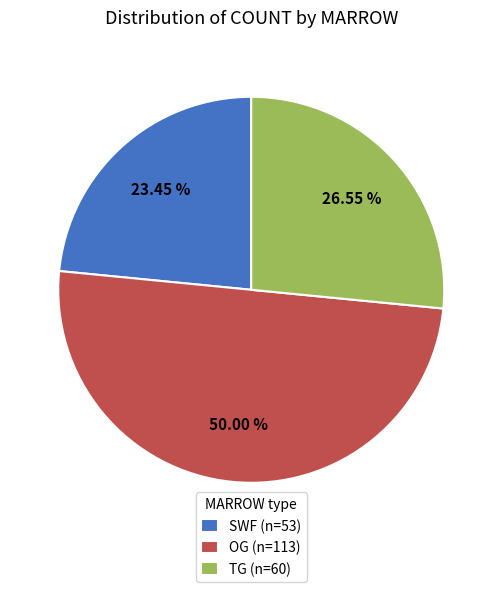

Do SWF (n=53) and OG (n=113) together represent more than half of the pie?

Yes